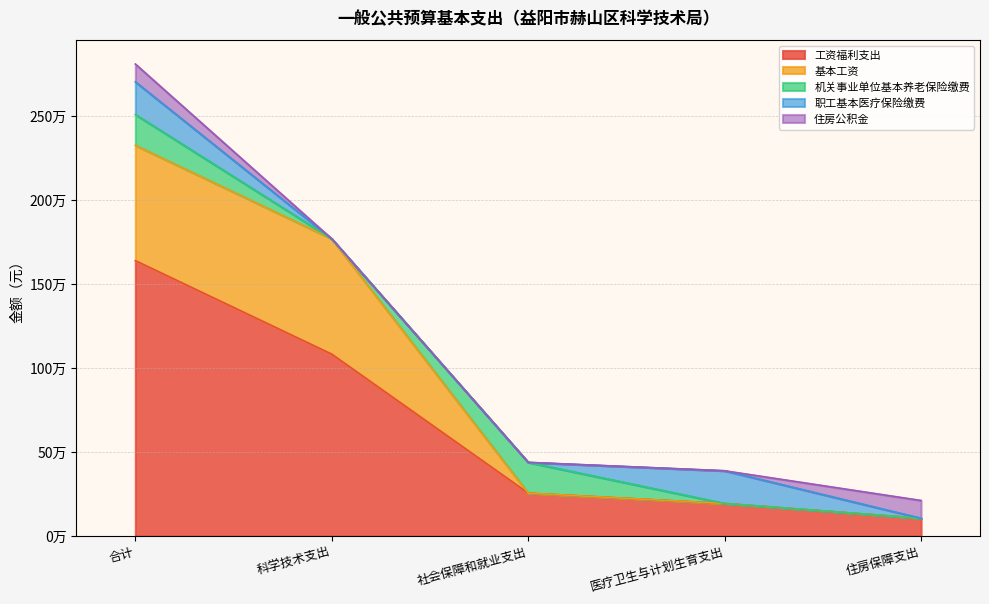

What is the label of the 3rd point from the right?

社会保障和就业支出